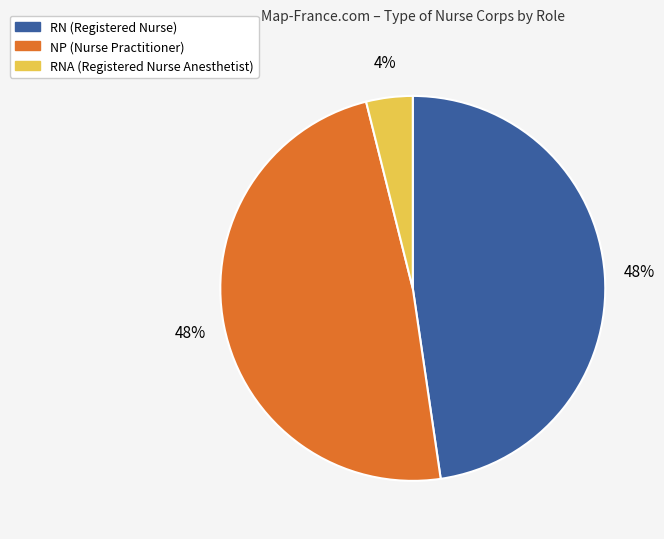

To the nearest percent, what is the average slice percentage?

33%